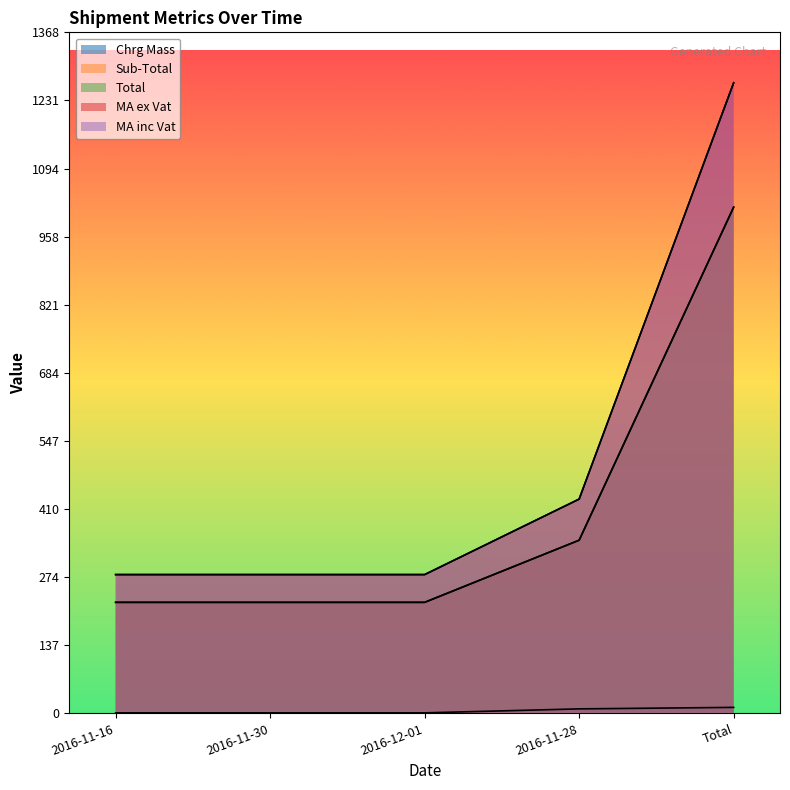

What is the label of the 2nd point from the left?

2016-11-30